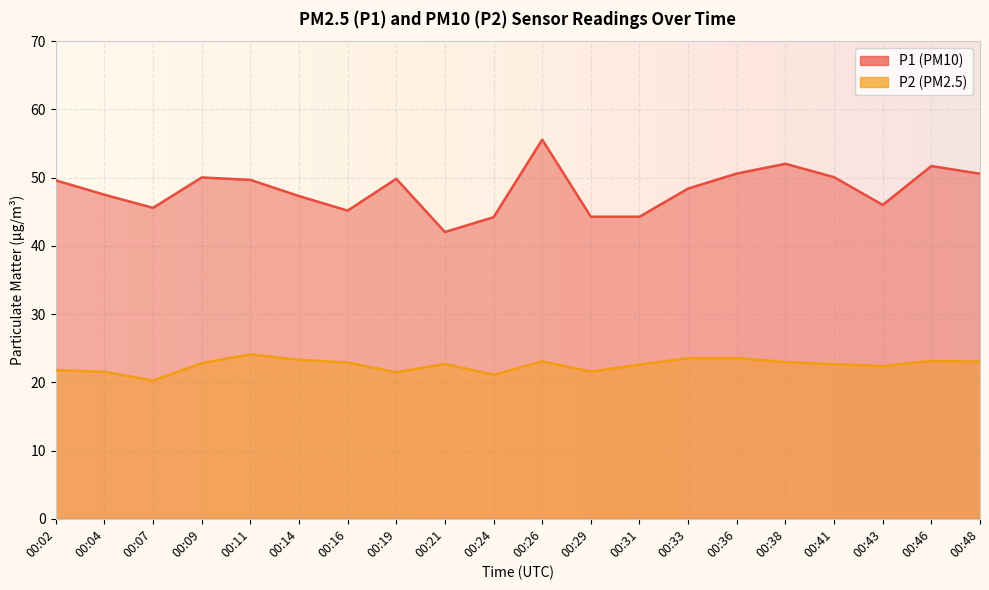

What is the difference between the maximum and second lowest values in the P2 series?

3.0